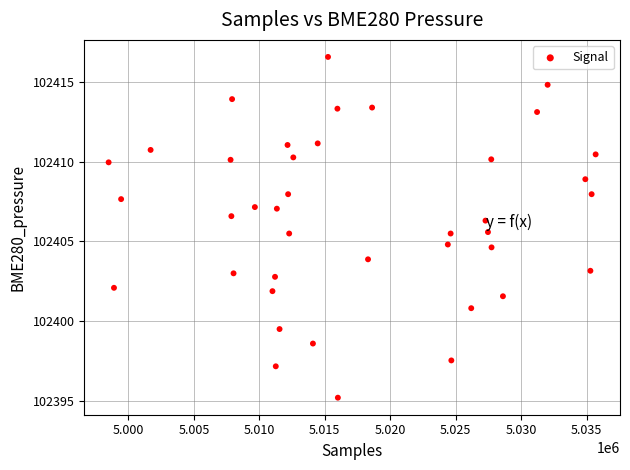

What is the range of X values (max minus min)?

37210.0